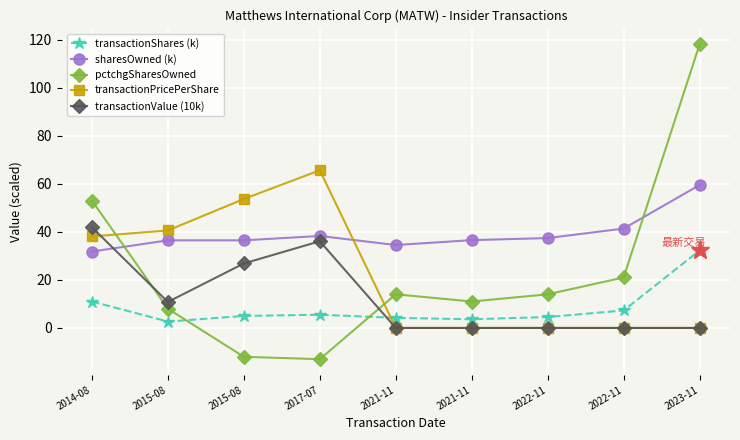

How many categories are shown in the chart?

9